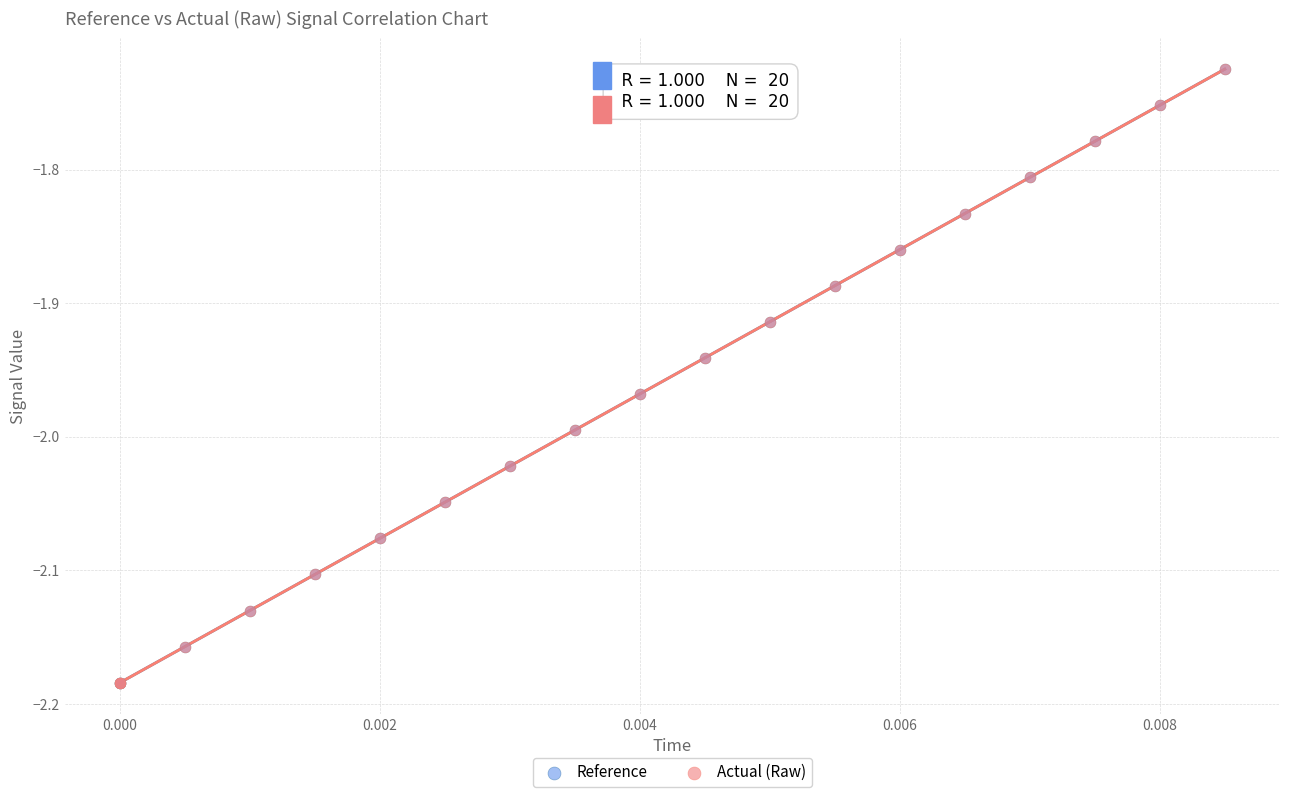

What are all the series names shown in the legend?

Reference, Actual (Raw)